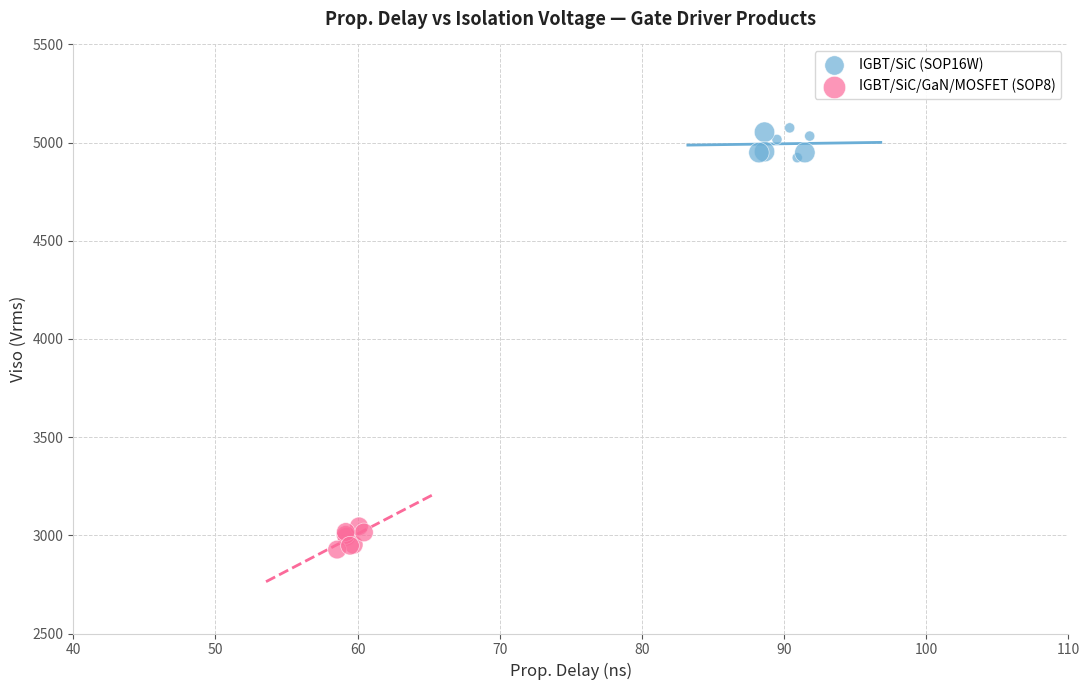

Which series reaches the maximum Y coordinate?

IGBT/SiC (SOP16W)